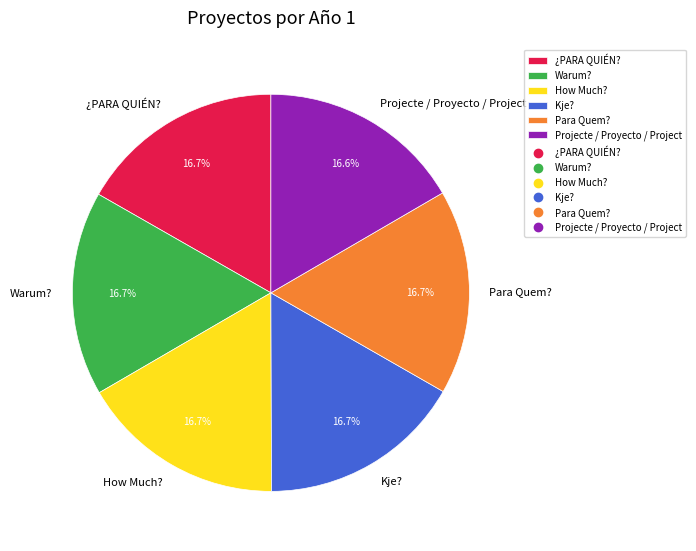

True or false: Warum? accounts for 17% of the total.

True